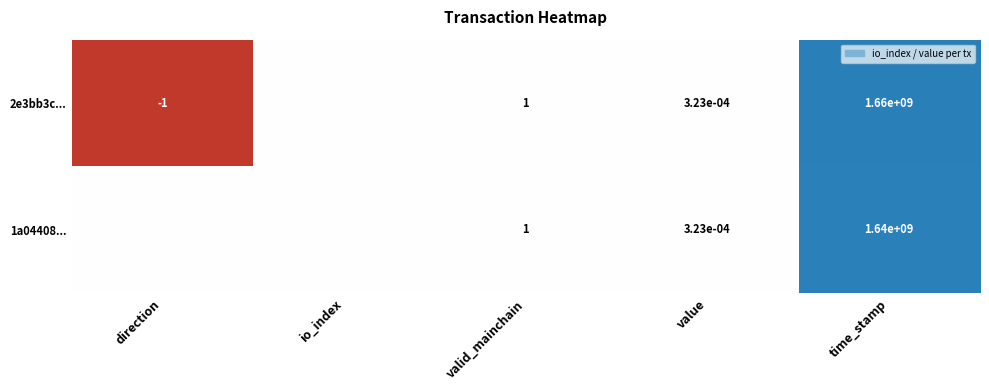

The 1a04408... series shows 1.0 at direction. True or false?

True